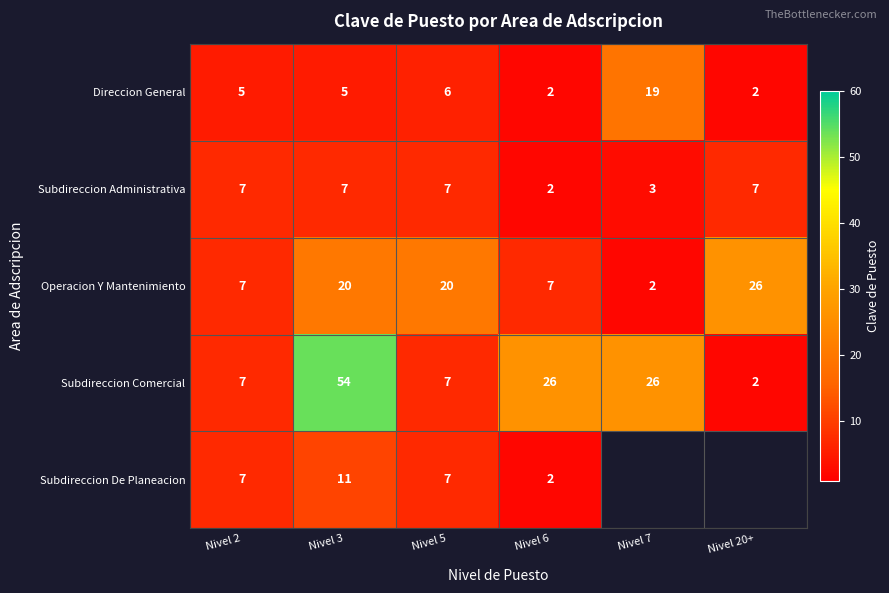

At which label is Subdireccion Administrativa closest to 4?

Nivel 7